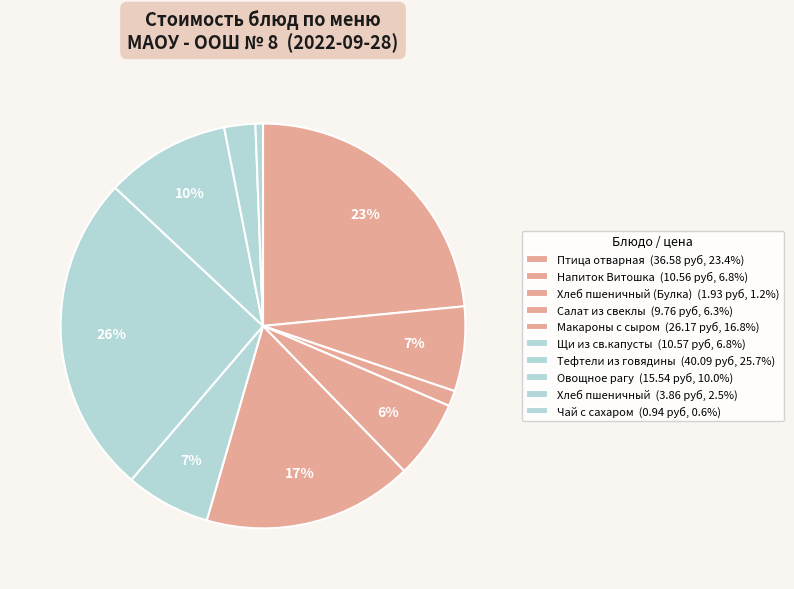

How many segments does this pie chart have?

10